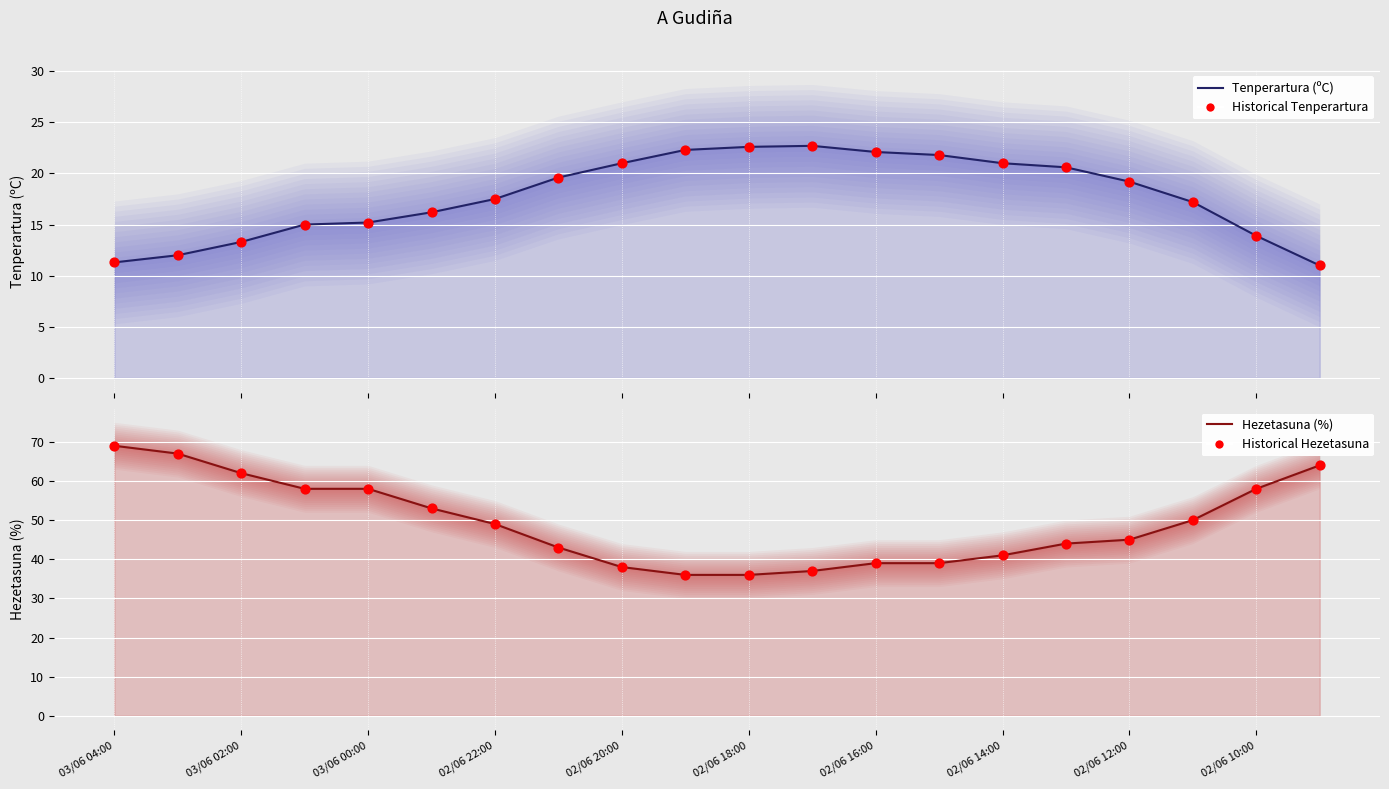

Which series has the widest spread of Y values?

Hezetasuna (%)